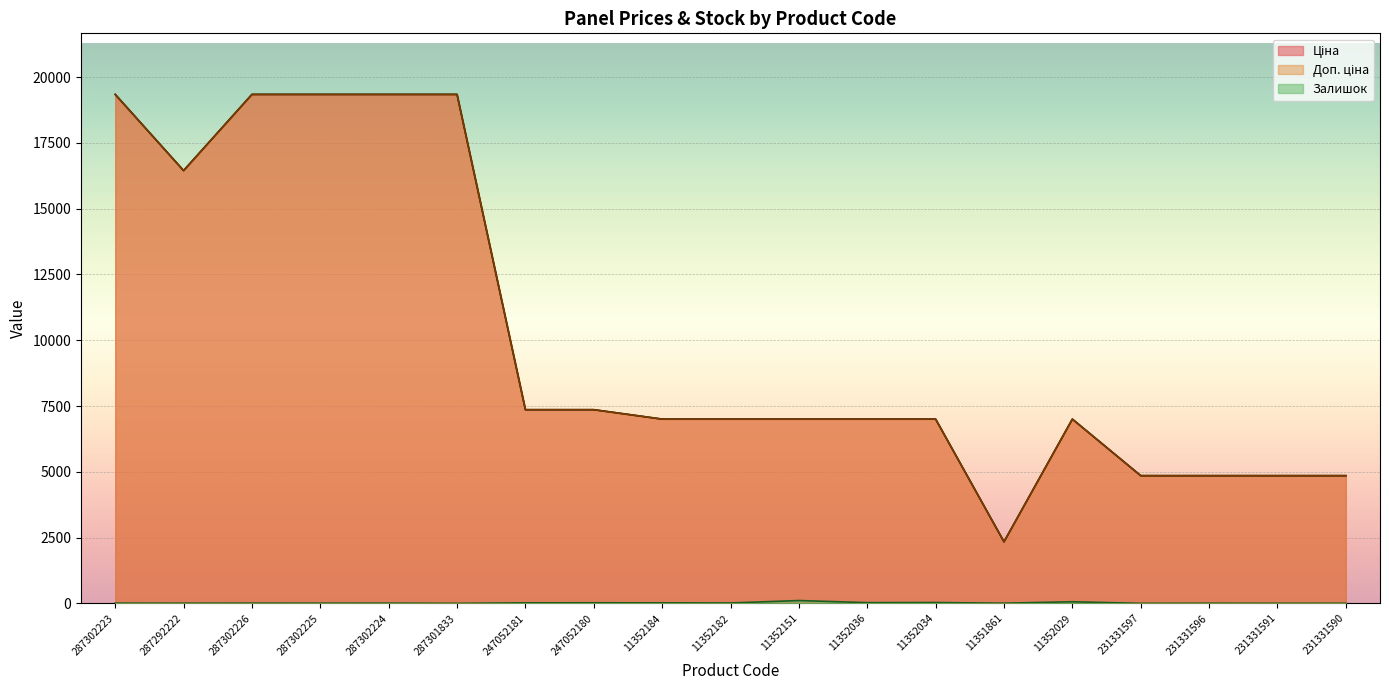

Reading right to left, what are all the values shown in this chart?

Ціна: 231331590=4853.3	231331591=4853.3	231331596=4853.3	231331597=4853.3	11352029=7002.7	11351861=2340.3	11352034=7002.7	11352036=7002.7	11352151=7002.7	11352182=7002.7	11352184=7002.7	247052180=7360.2	247052181=7360.2	287301833=19343.1	287302224=19343.1	287302225=19343.1	287302226=19343.1	287292222=16448.2	287302223=19343.1
Доп. ціна: 231331590=4853.0	231331591=4853.0	231331596=4853.0	231331597=4853.0	11352029=7002.7	11351861=2340.0	11352034=7002.7	11352036=7002.7	11352151=7002.7	11352182=7002.7	11352184=7002.7	247052180=7360.2	247052181=7360.2	287301833=19343.1	287302224=19343.1	287302225=19343.1	287302226=19343.1	287292222=16448.2	287302223=19343.1
Залишок: 231331590=3.0	231331591=2.0	231331596=4.0	231331597=0.0	11352029=60.0	11351861=6.0	11352034=31.0	11352036=27.0	11352151=107.0	11352182=14.0	11352184=20.0	247052180=21.0	247052181=20.0	287301833=0.0	287302224=8.0	287302225=7.0	287302226=8.0	287292222=5.0	287302223=8.0